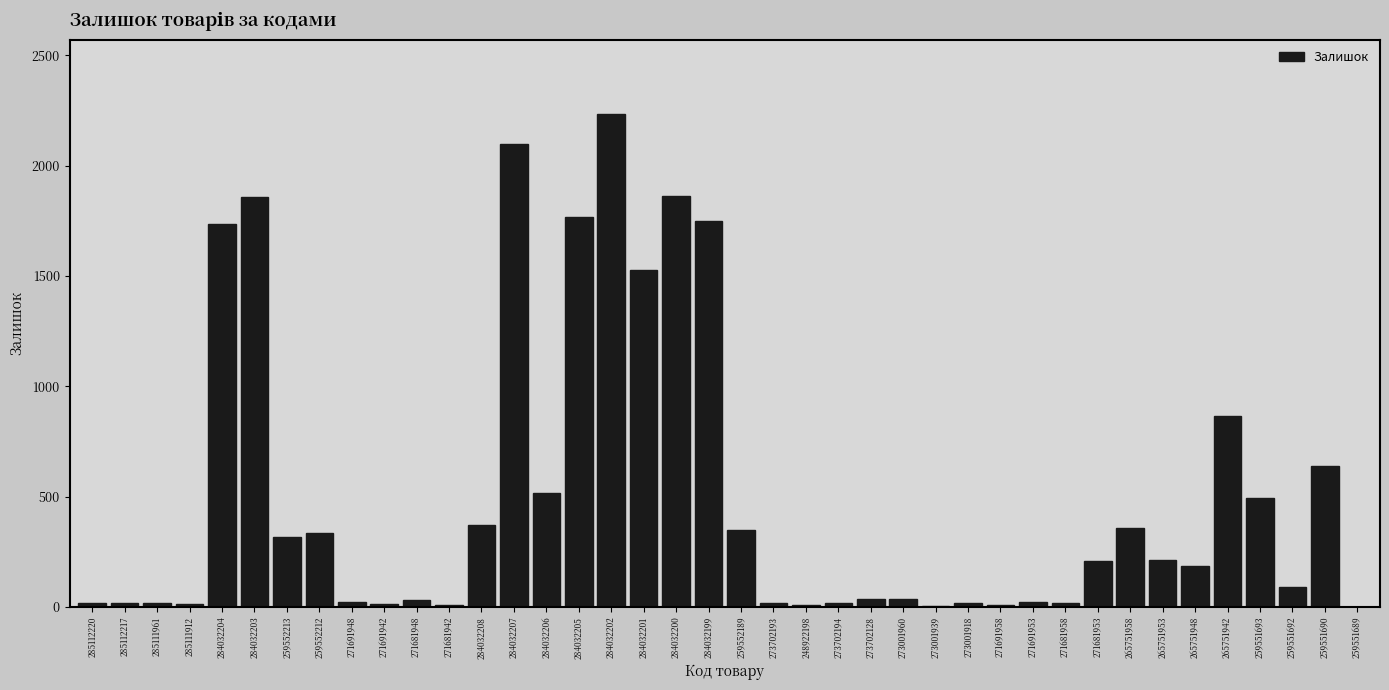

What is the sum of all values?

20104